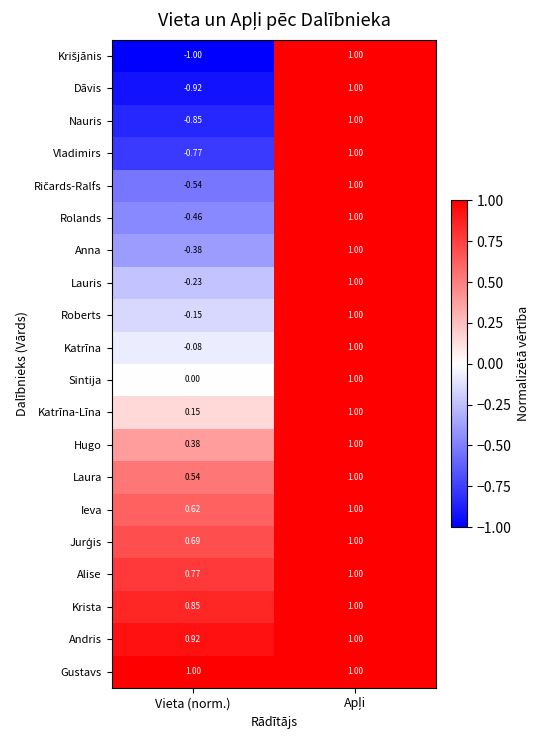

Which category has the lowest value in the Krista series?

Vieta (norm.)